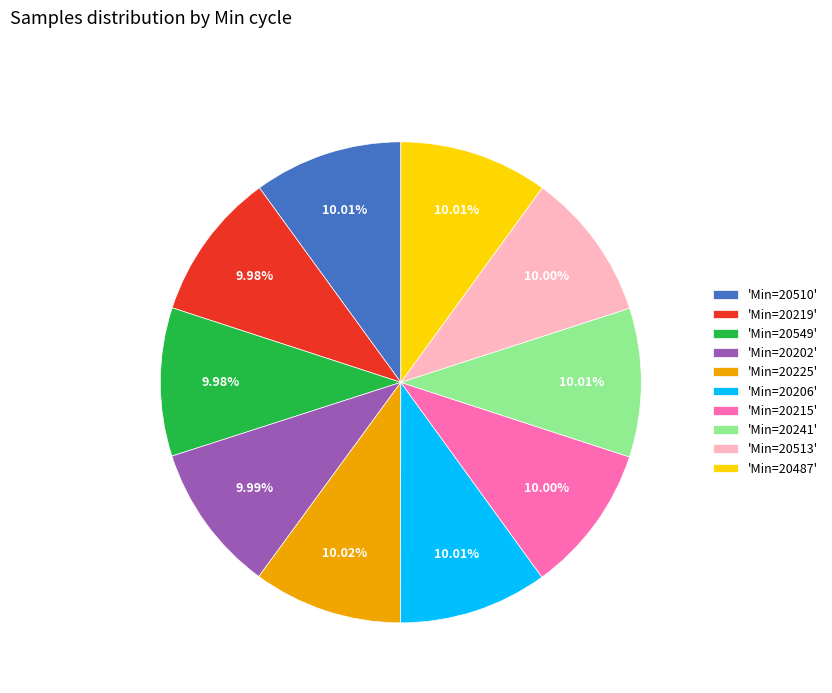

Approximately how many times larger is the value at 'Min=20513' compared to 'Min=20510'?

1.0